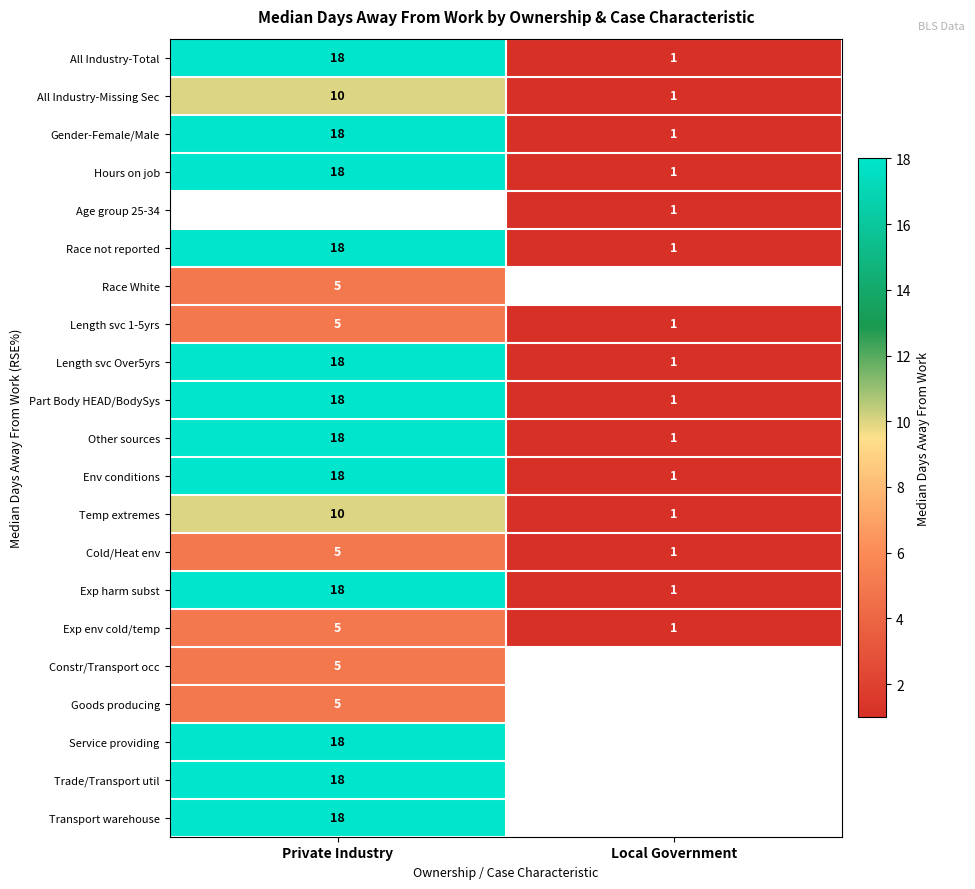

What is the difference between the maximum and minimum values in the Hours on job series?

17